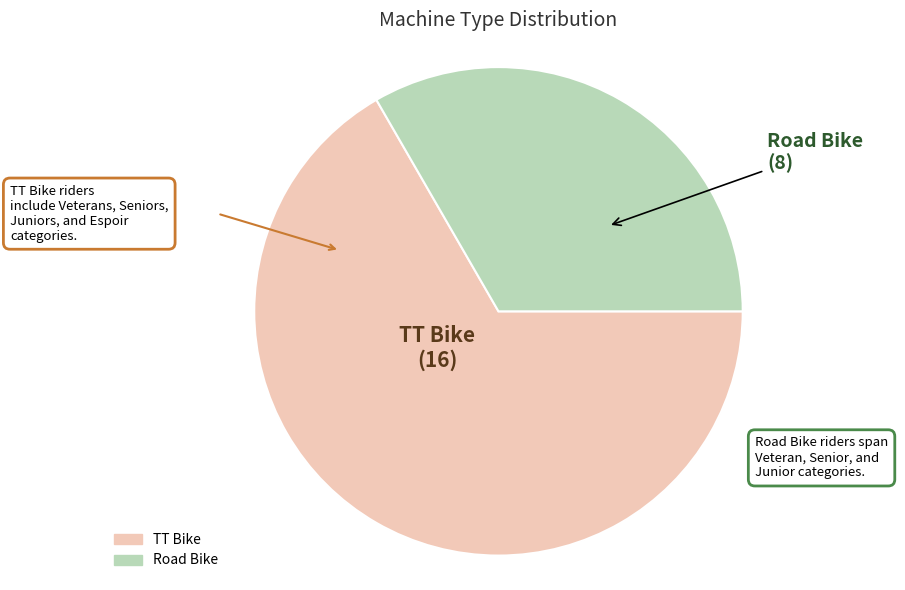

What is the majority slice?

TT Bike